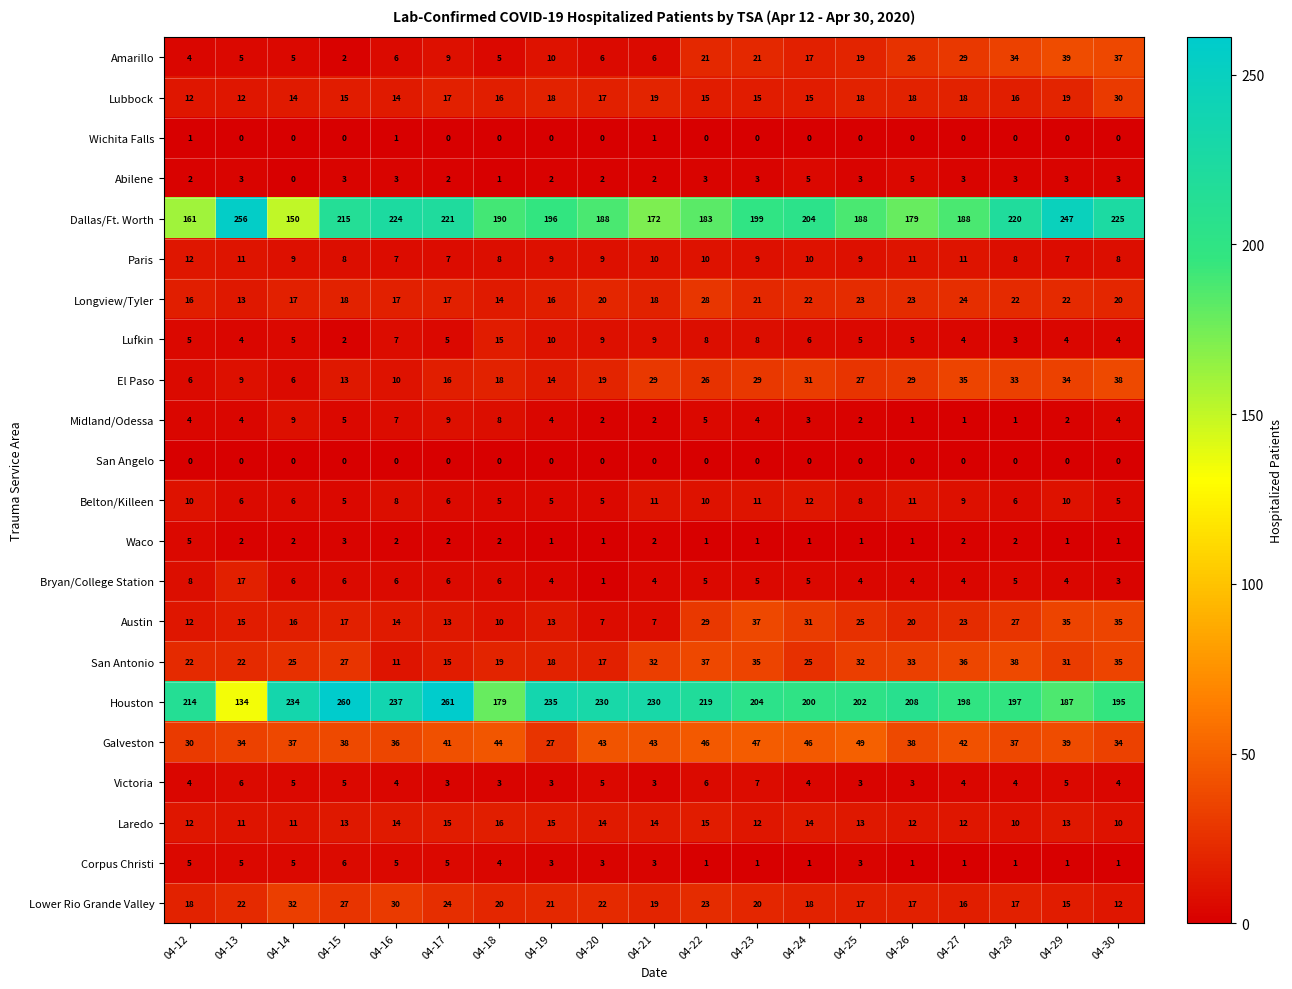

Count the Waco values in the range 1 to 2.

17